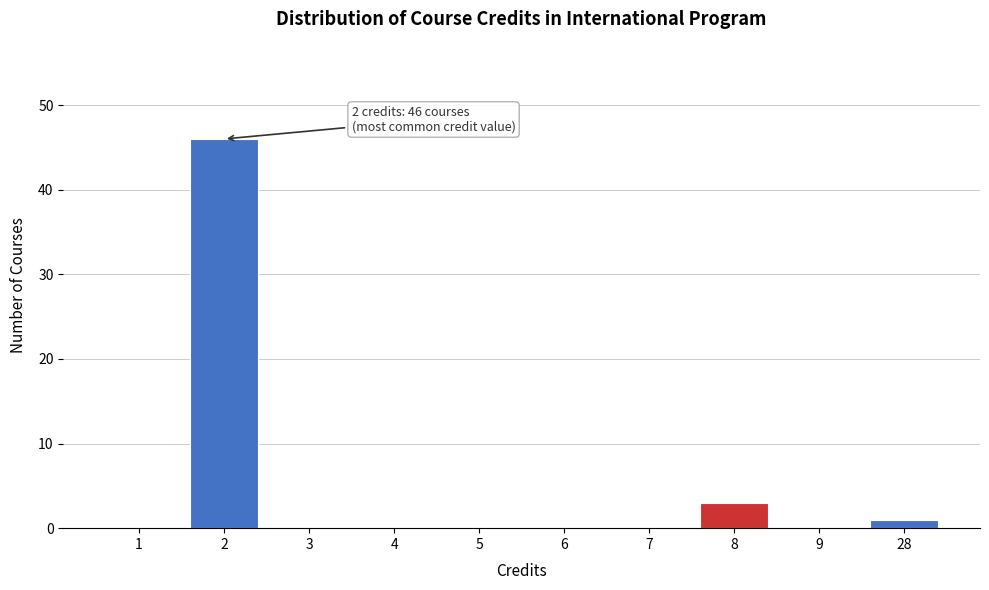

Reading left to right, list all the values displayed in this chart.

1=0	2=46	3=0	4=0	5=0	6=0	7=0	8=3	9=0	28=1